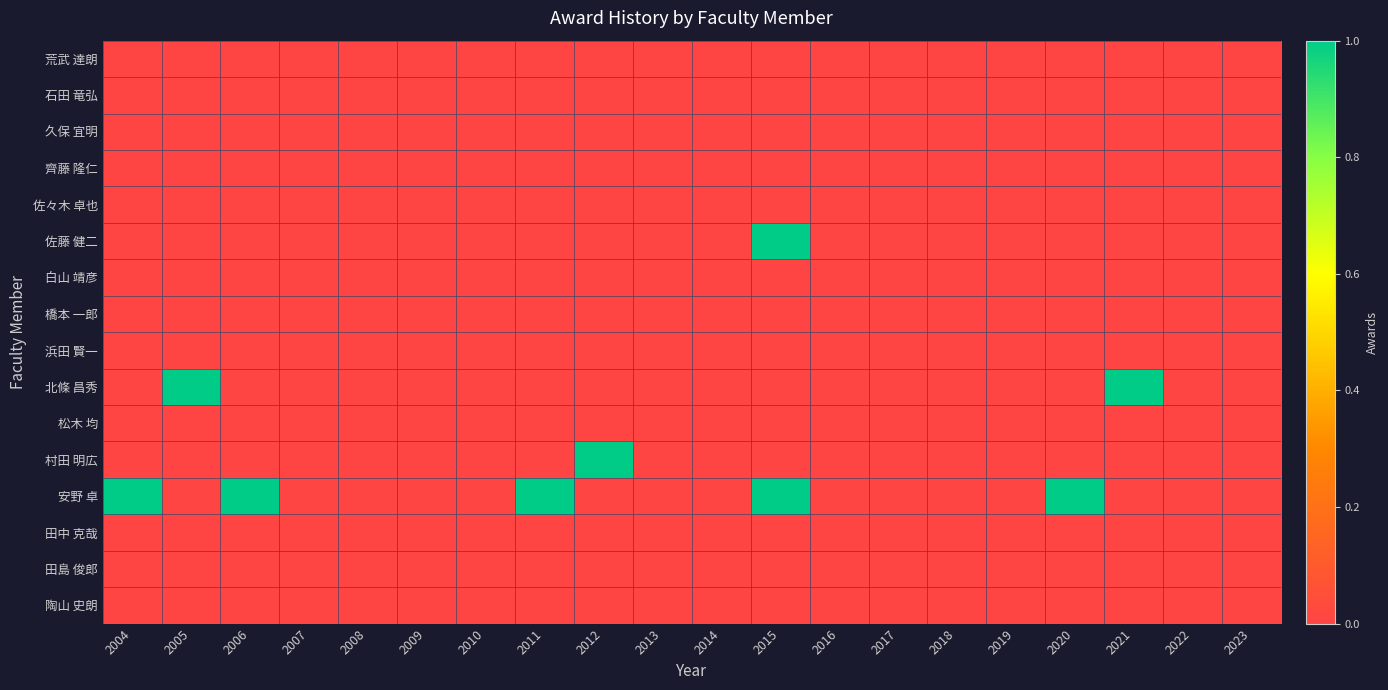

How many series are shown in this chart?

16